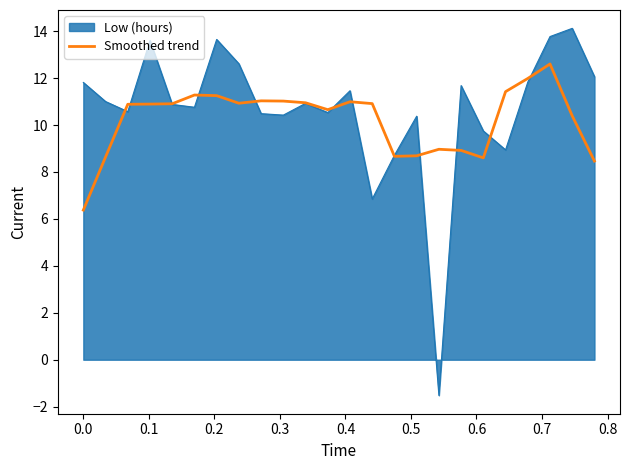

What is the minimum value shown in the chart?

-1.5